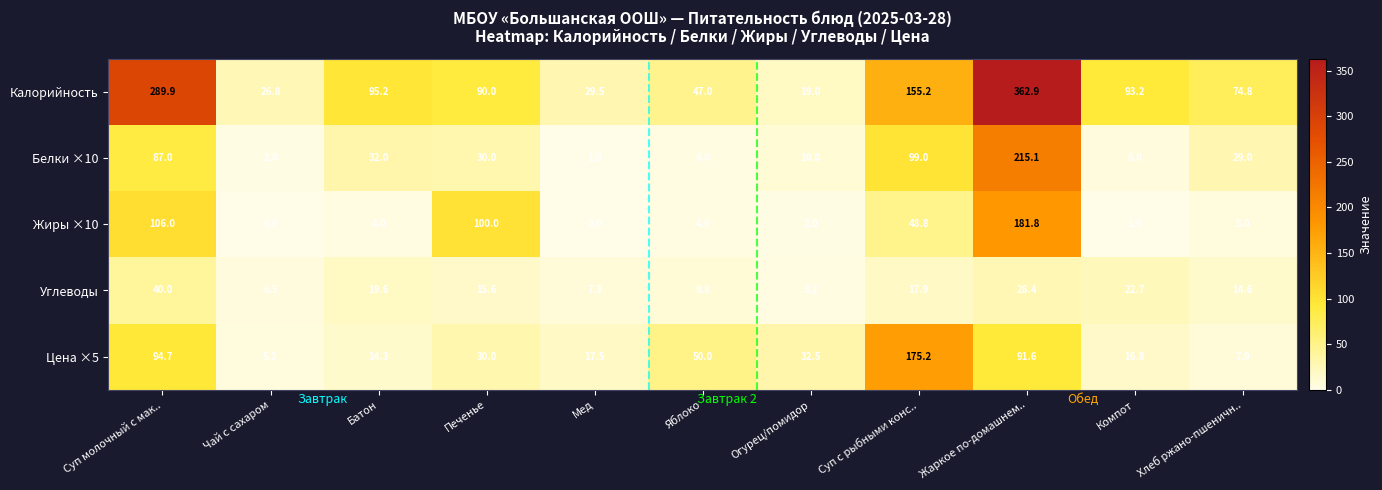

Which series has the largest total across all categories?

Калорийность